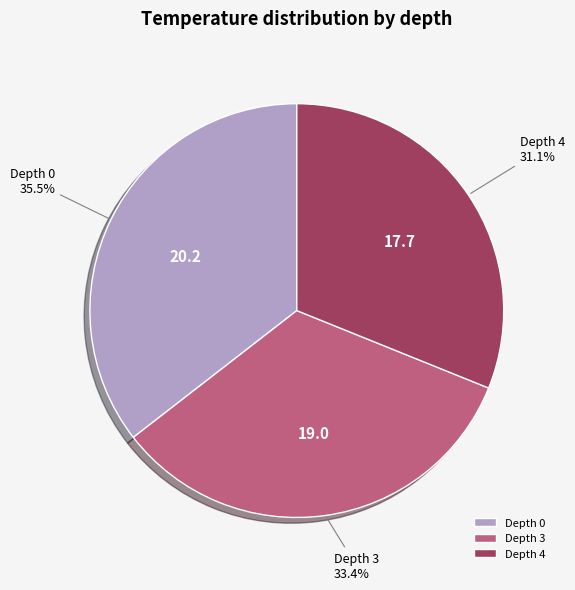

What percentage do Depth 0 and Depth 4 together represent?

66.6%